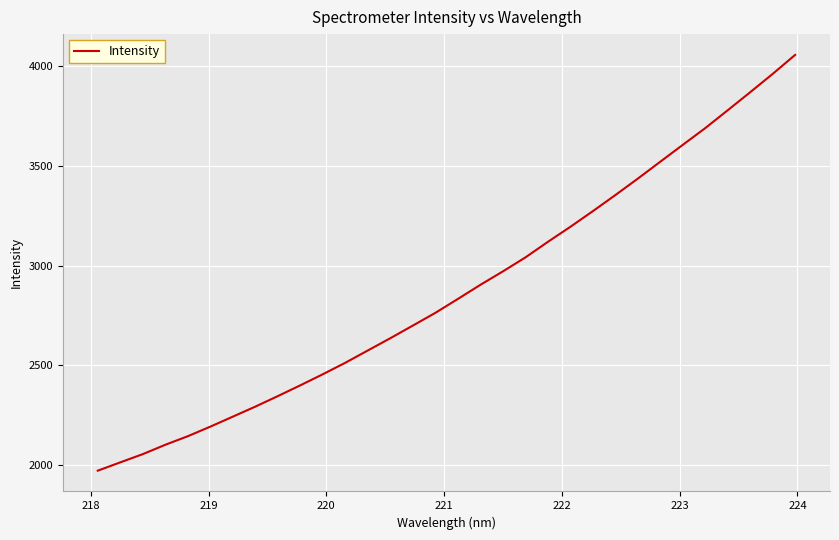

What is the smallest value displayed?

1973.1